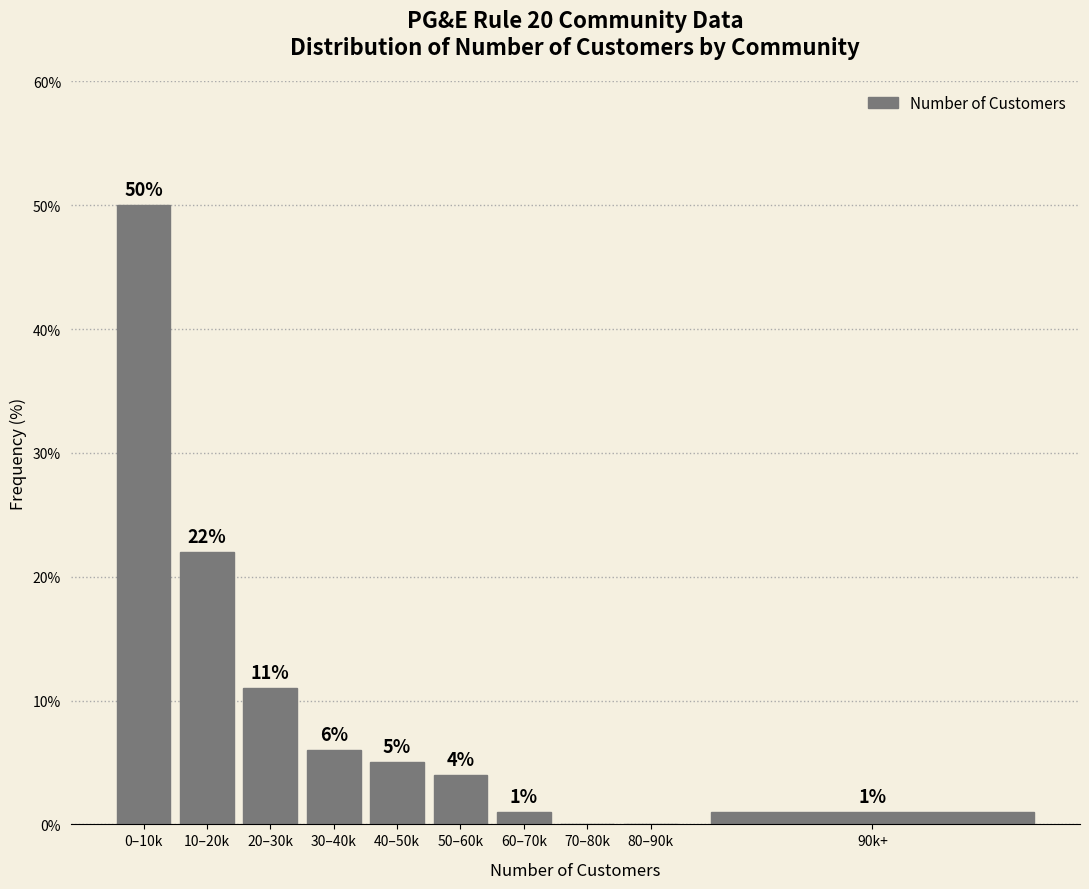

Reading right to left, transcribe all the data shown in this chart.

90k+=1	80–90k=0	70–80k=0	60–70k=1	50–60k=4	40–50k=5	30–40k=6	20–30k=11	10–20k=22	0–10k=50